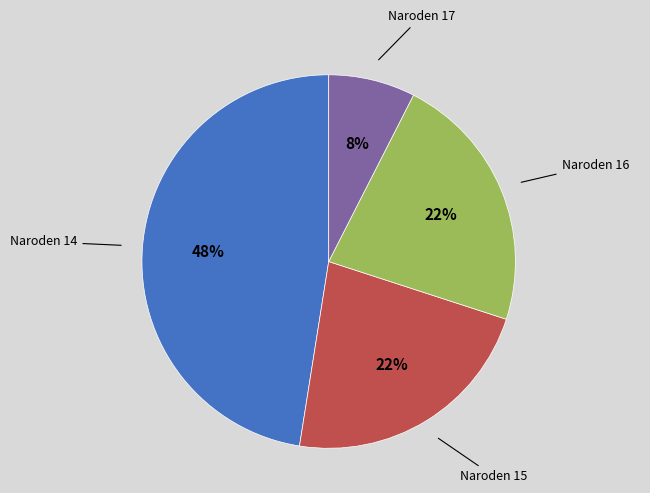

To the nearest percent, what is the average slice percentage?

25%